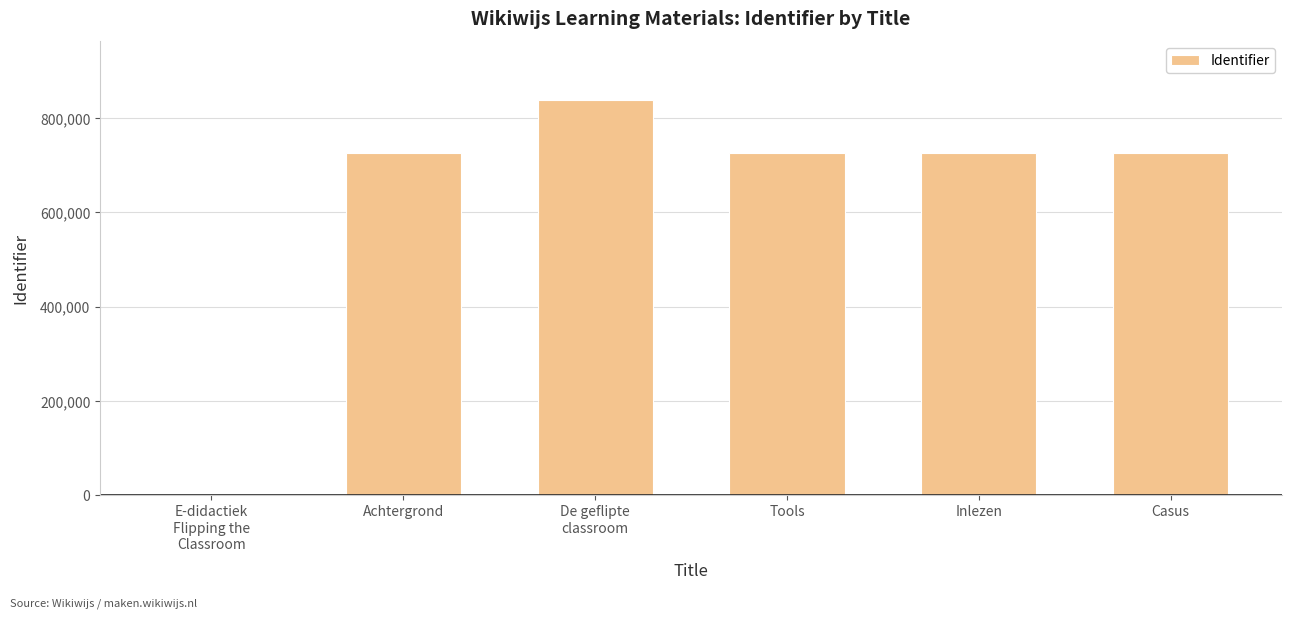

Read the value at Achtergrond.

726279